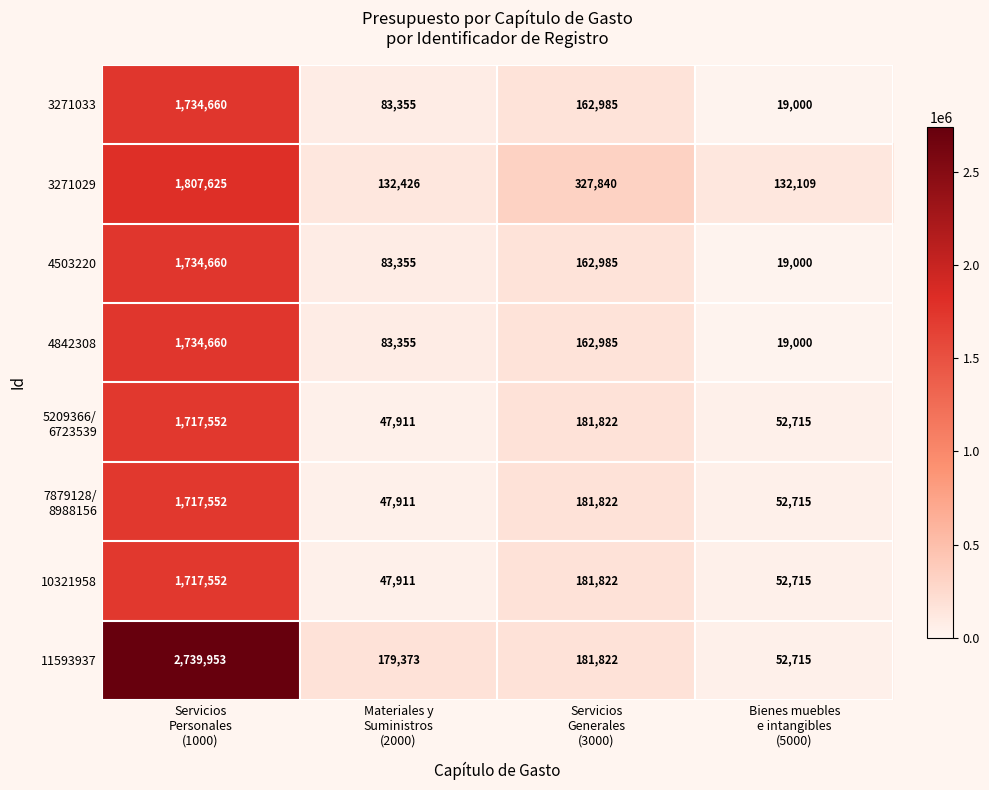

How many data points in 11593937 are less than 181822?

2